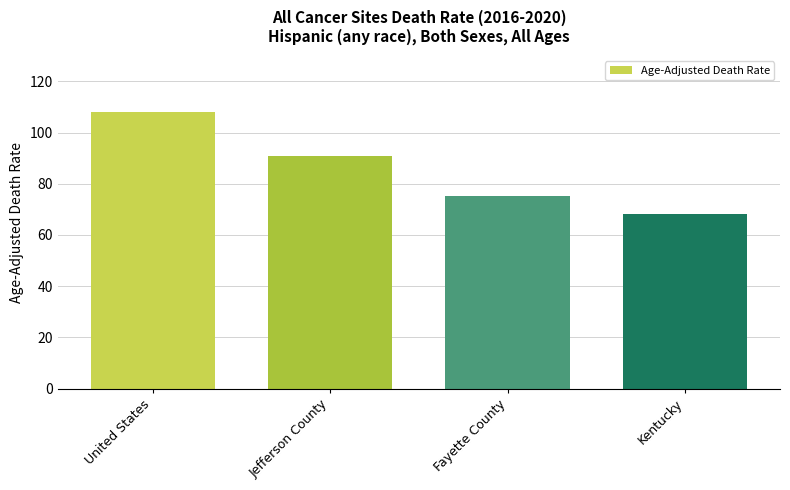

Are the bars grouped side by side (vs. stacked)?

No